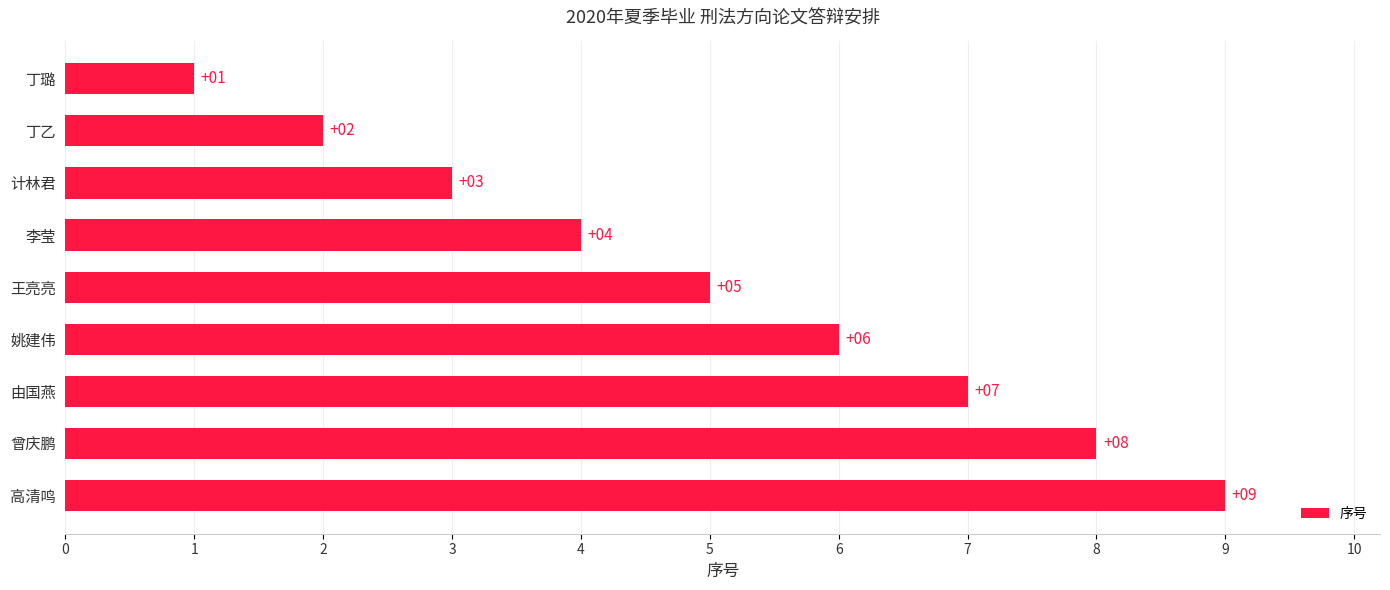

Rank the categories by value from highest to lowest.

高清鸣, 曾庆鹏, 由国燕, 姚建伟, 王亮亮, 李莹, 计林君, 丁乙, 丁璐